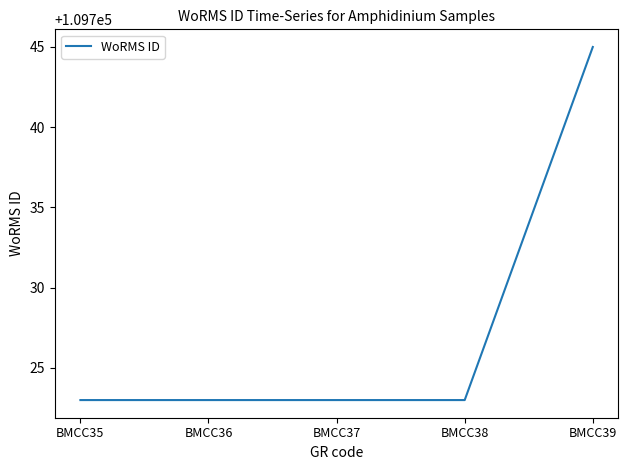

True or false: there are more than 1 points higher than both neighbors.

False